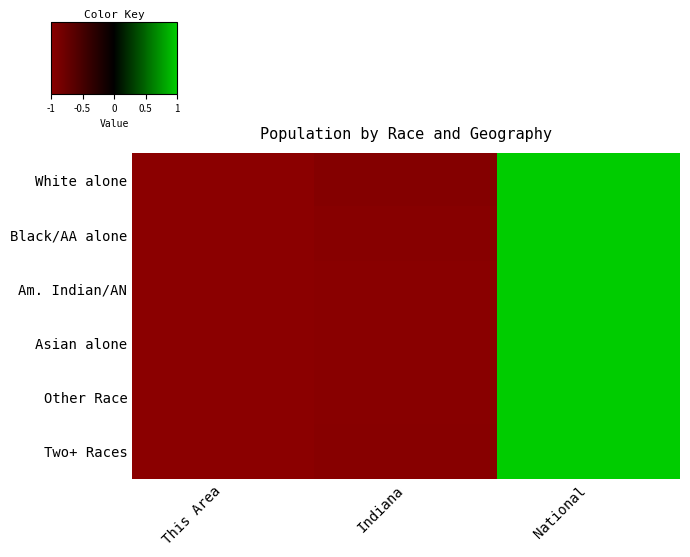

How many distinct data groups are displayed?

6